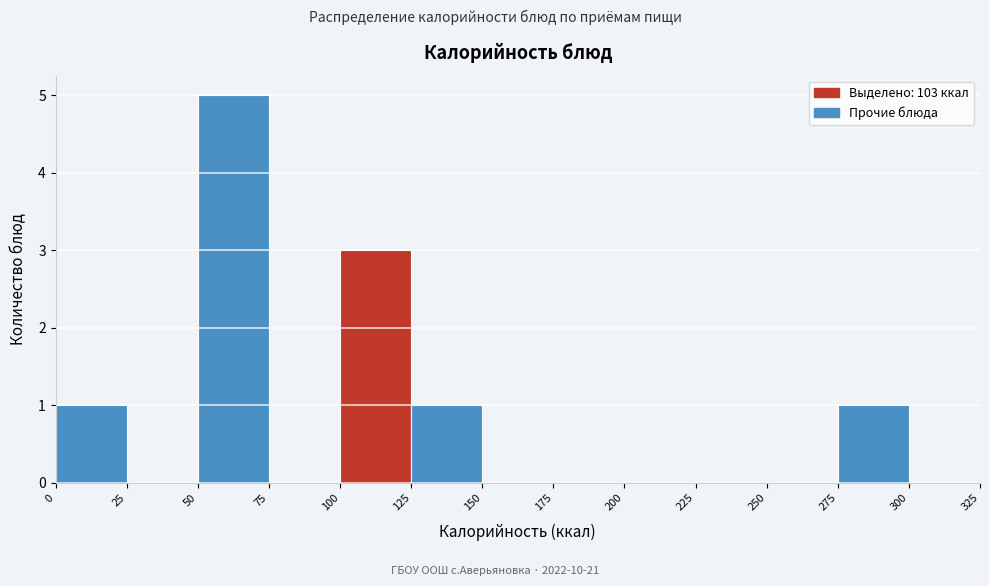

Reading left to right, transcribe this chart: for each bar, give the range it covers on the x-axis and its height. The values are not printed on the chart, so give them approximately, as read against the axis.

0 to 25: 1
25 to 50: 0
50 to 75: 5
75 to 100: 0
100 to 125: 3
125 to 150: 1
150 to 175: 0
175 to 200: 0
200 to 225: 0
225 to 250: 0
250 to 275: 0
275 to 300: 1
300 to 325: 0